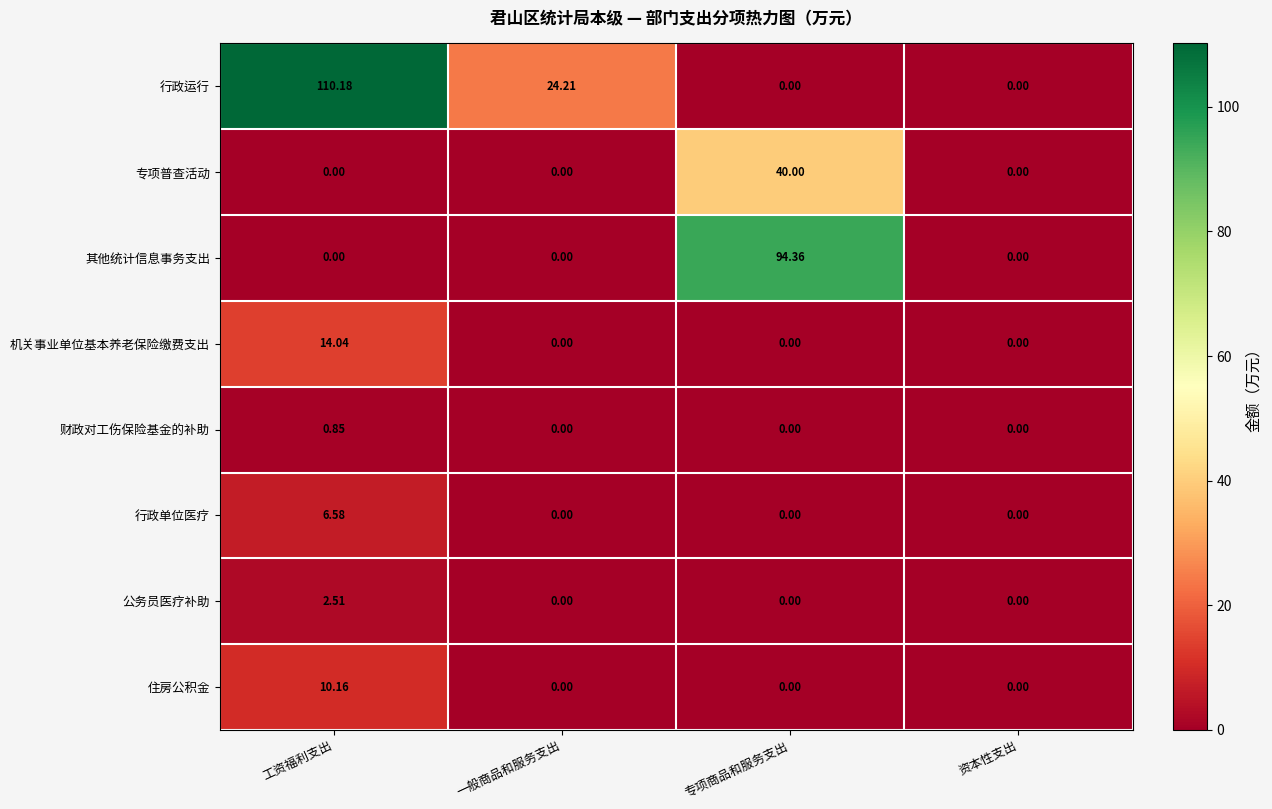

Which series changed the most between 工资福利支出 and 专项商品和服务支出?

行政运行